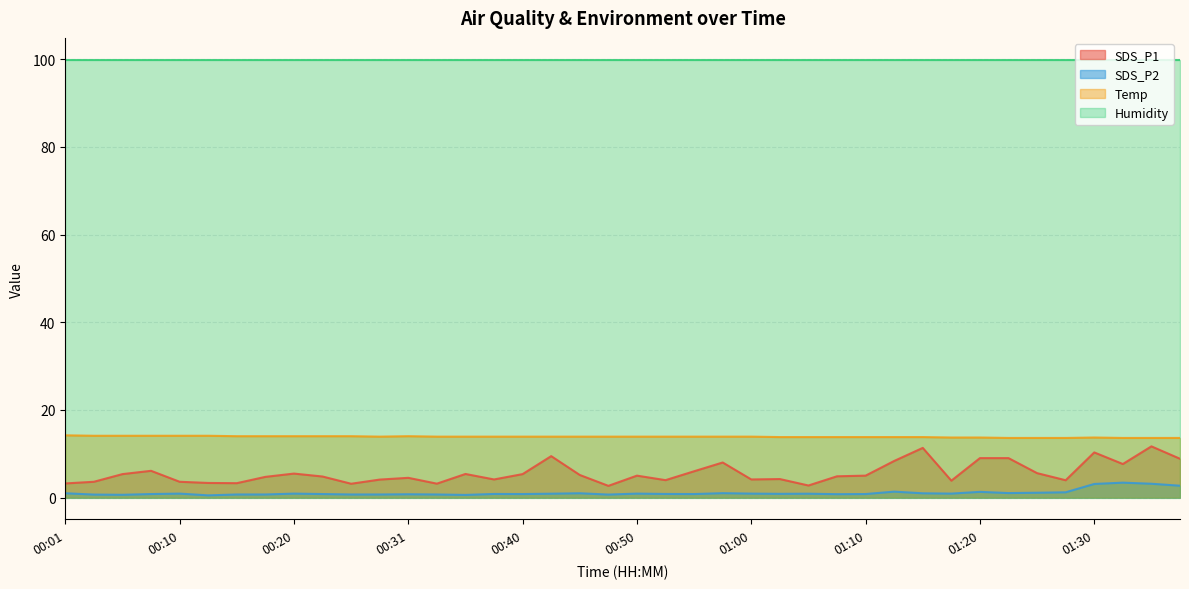

Which series has the largest total across all categories?

Humidity